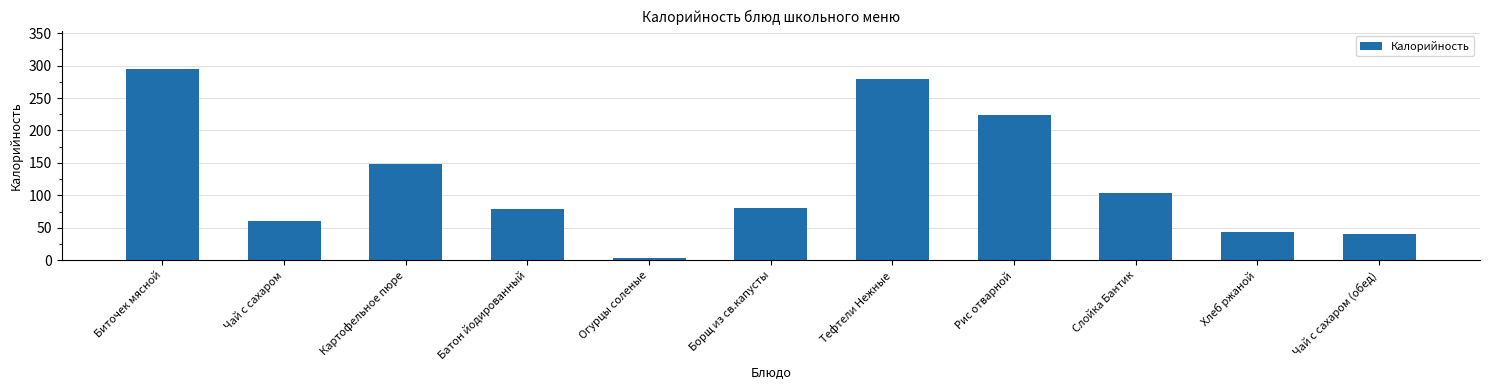

Are the bars grouped side by side (vs. stacked)?

No